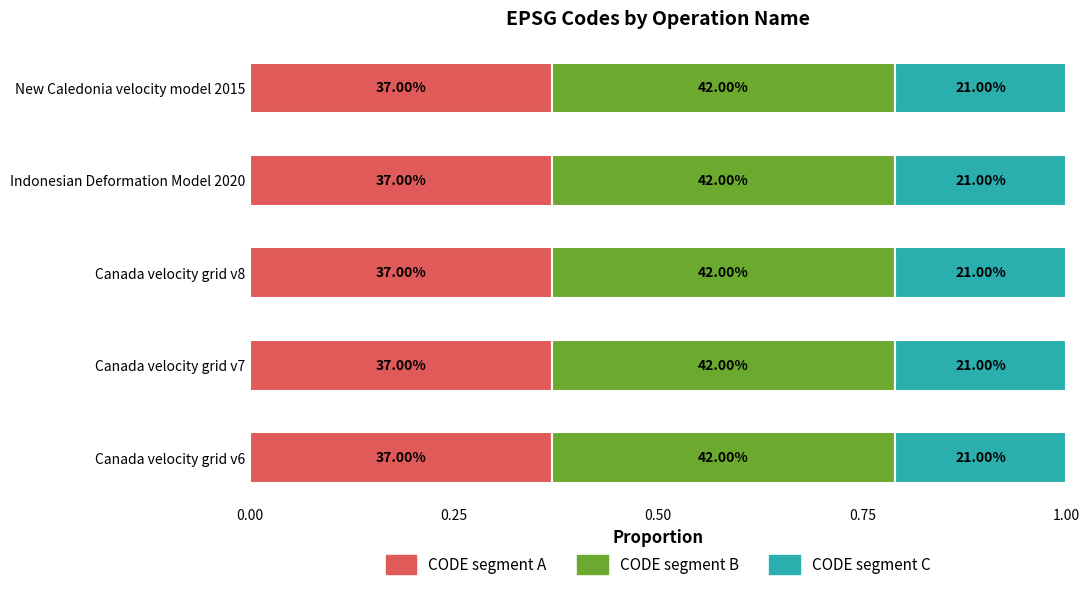

Which has a higher value, Canada velocity grid v8 or New Caledonia velocity model 2015?

Canada velocity grid v8